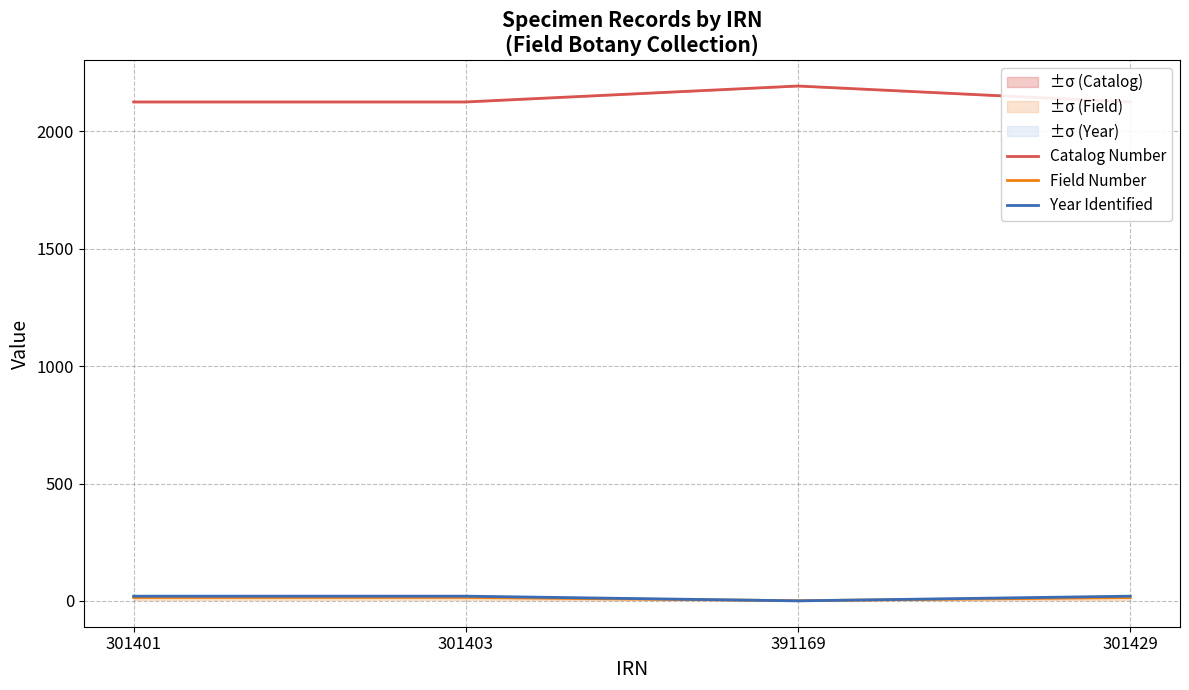

How many values in the Catalog Number series exceed 2126?

3